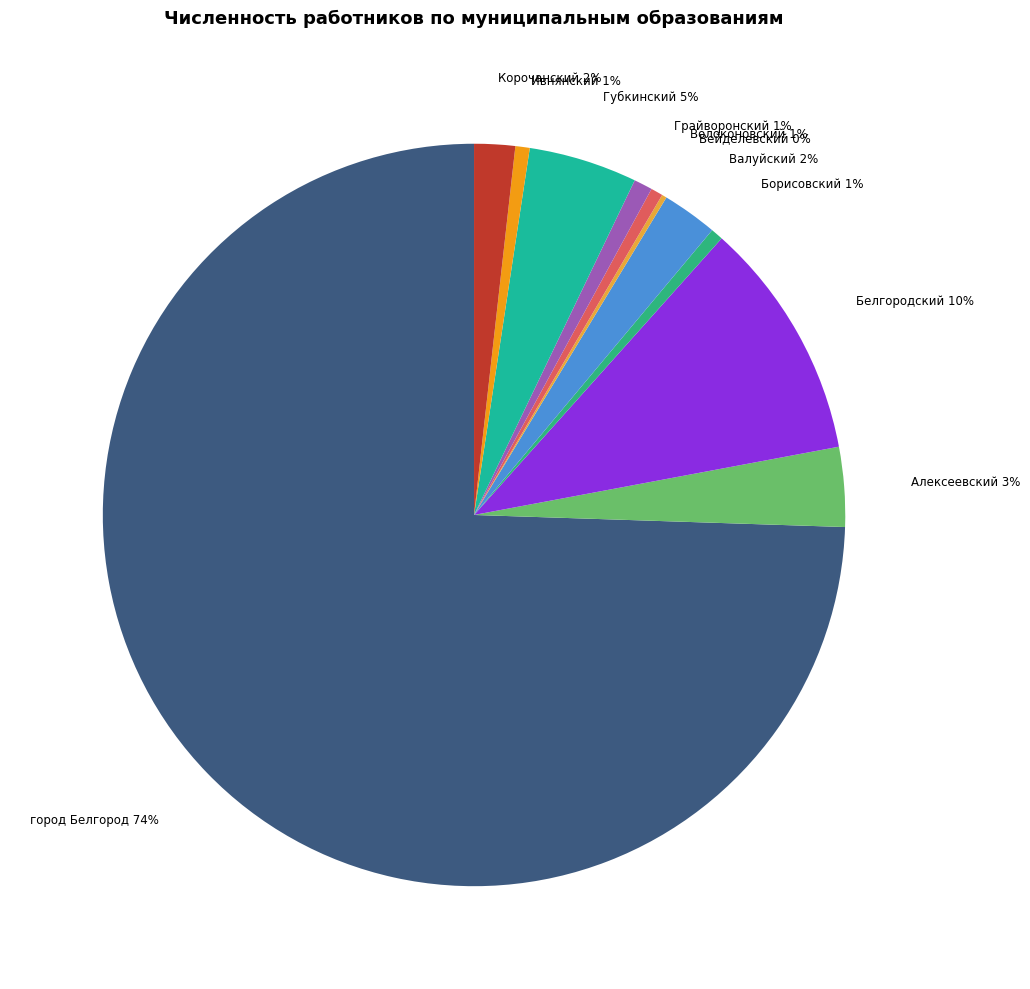

Combined, do Ивнянский and Грайворонский account for over 50%?

No